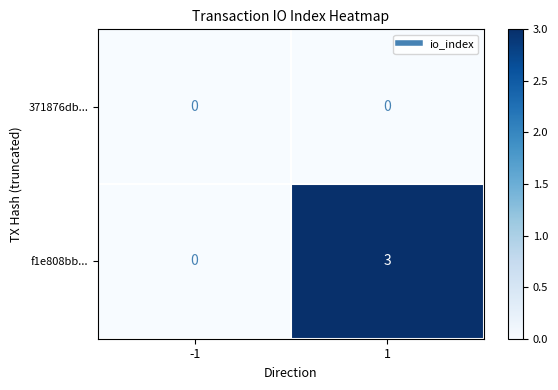

List the labels in order of f1e808bb... value, largest first.

1, -1